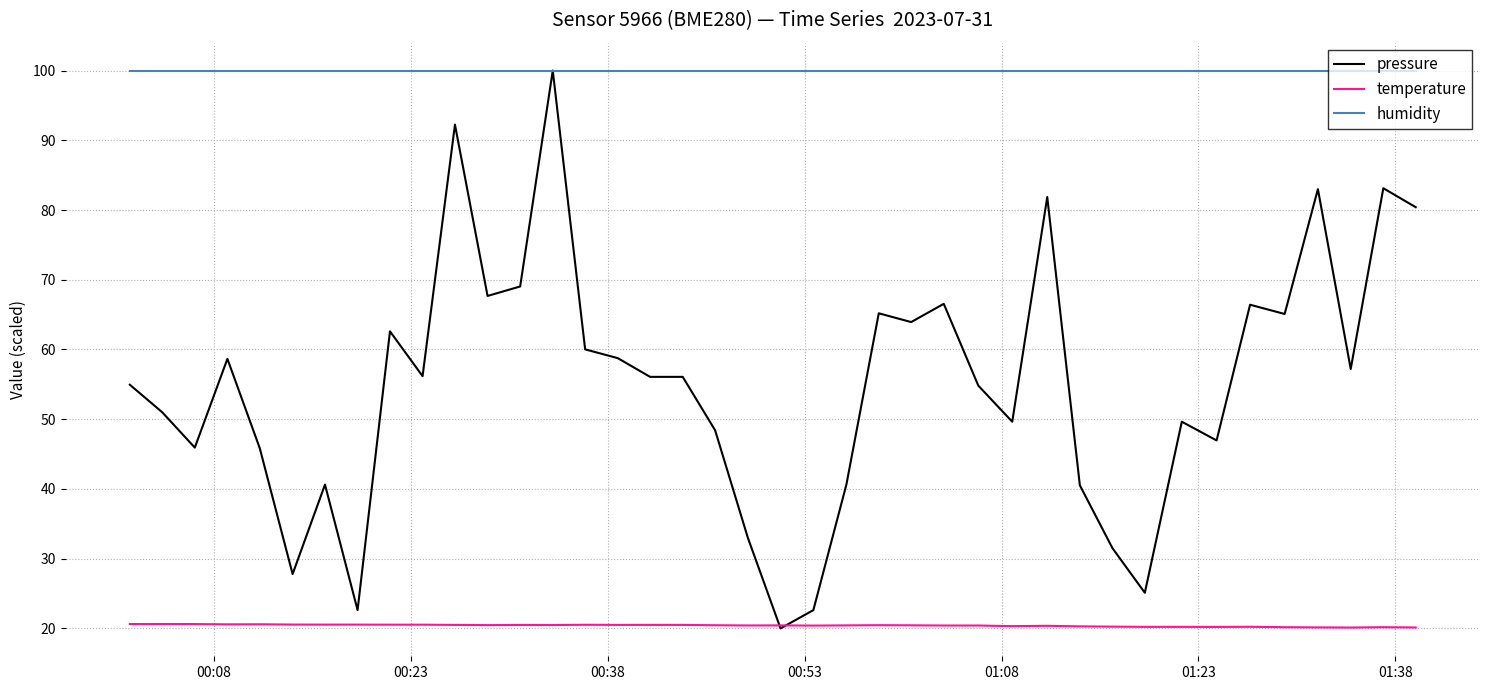

Which series has the widest spread of values?

pressure